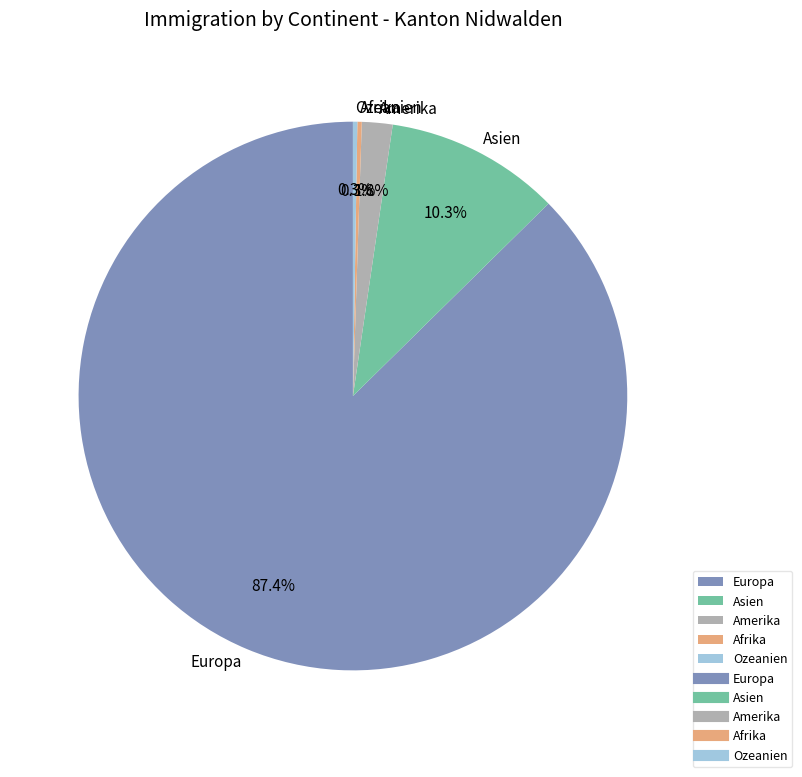

What is the majority slice?

Europa